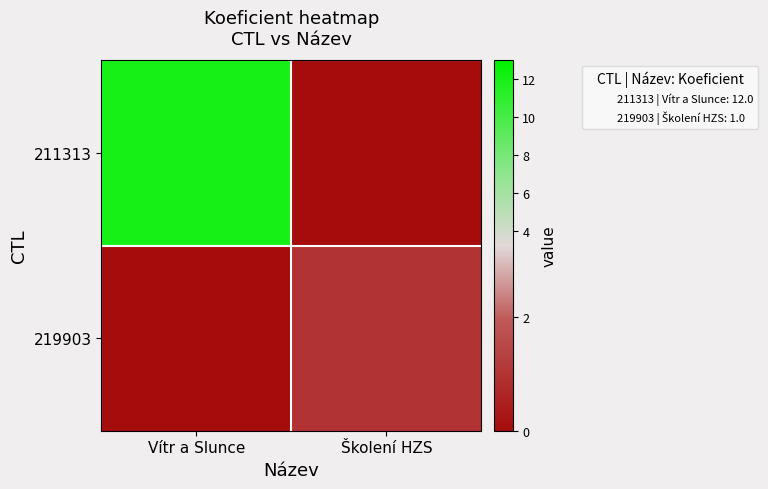

Which series has the largest total across all categories?

211313